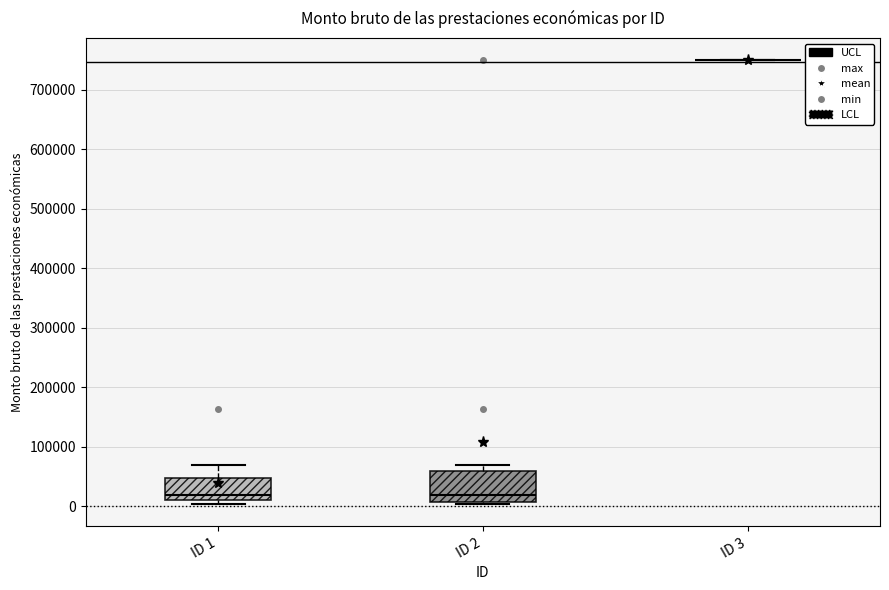

Reading left to right, read every box against the y-axis: the position of its median line, the range the box covers, and the ends of its whiskers. The values are not printed on the chart, so give them approximately, as read against the axis.

ID 1: median 20000, box 10000 to 50000, whiskers 0 to 70000
ID 2: median 20000, box 10000 to 60000, whiskers 0 to 70000
ID 3: box collapsed to a line at 750000, whiskers 750000 to 750000